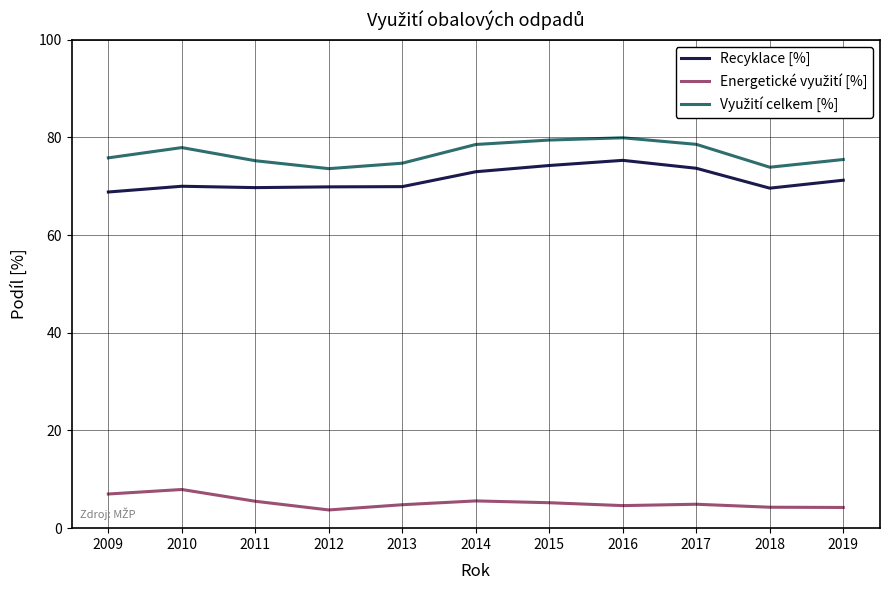

What is the spread (max minus min) of values at 2018?

69.6